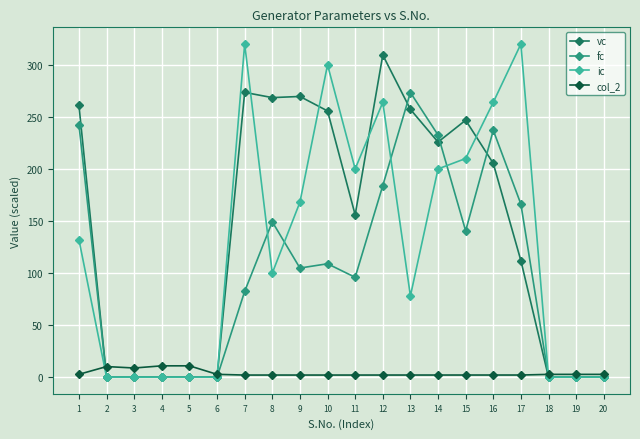

Which series has the largest total across all categories?

vc